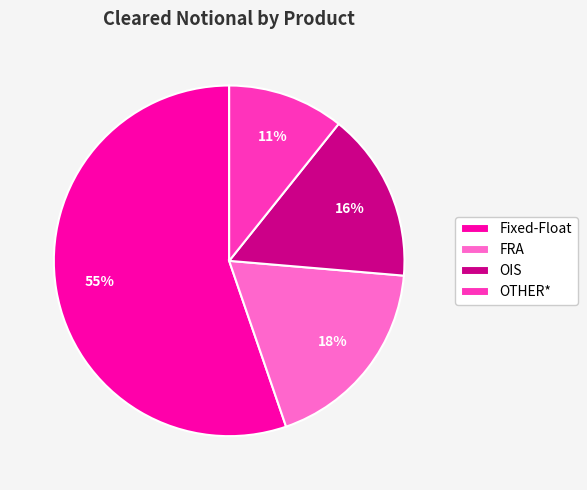

Is Fixed-Float the majority of the pie?

Yes